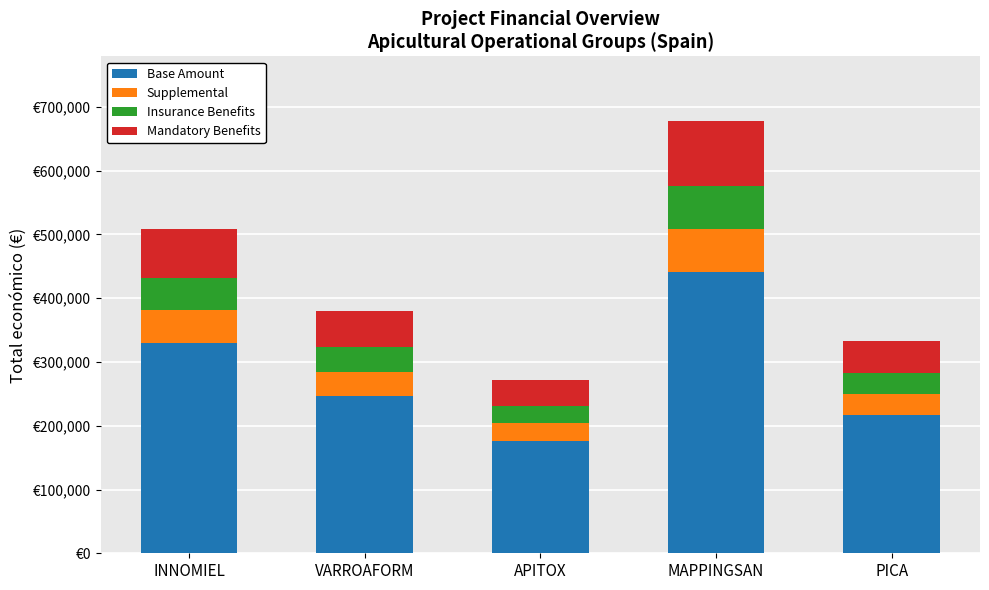

Are the bars horizontal?

No